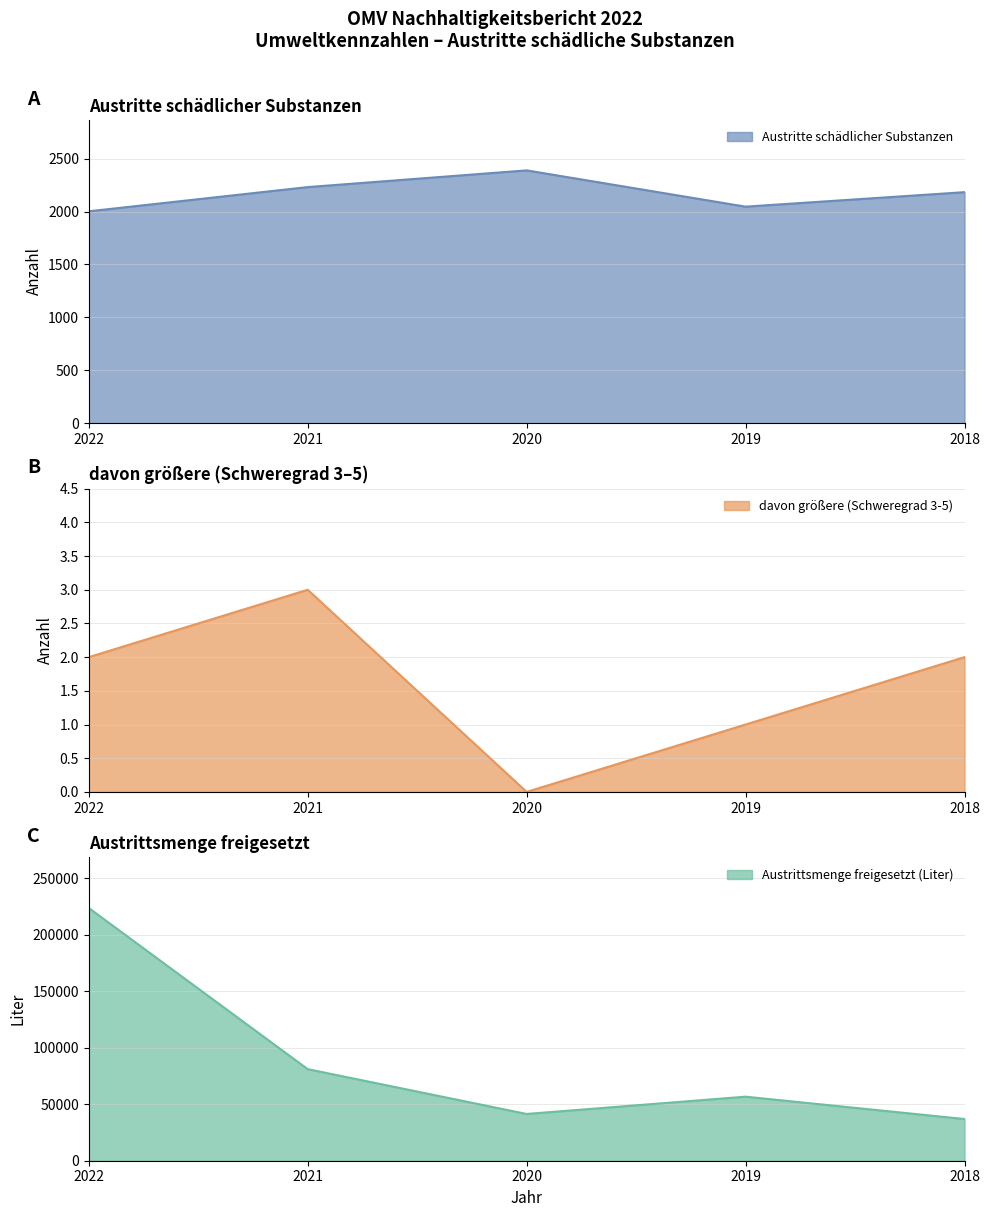

In davon größere (Schweregrad 3-5), how many points are lower than both neighbors (excluding endpoints)?

1